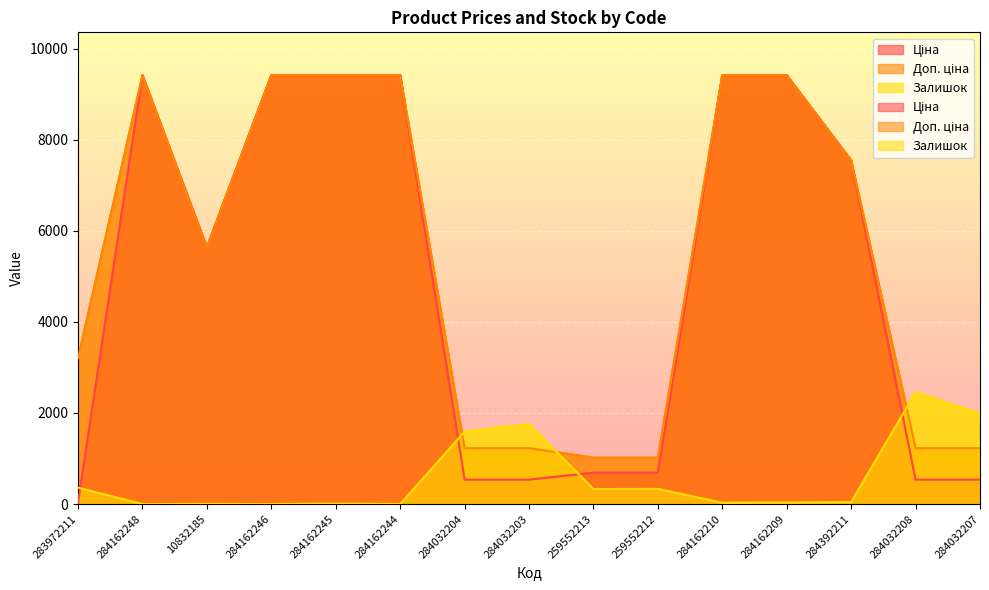

How many interior local valleys does the Залишок series have?

5